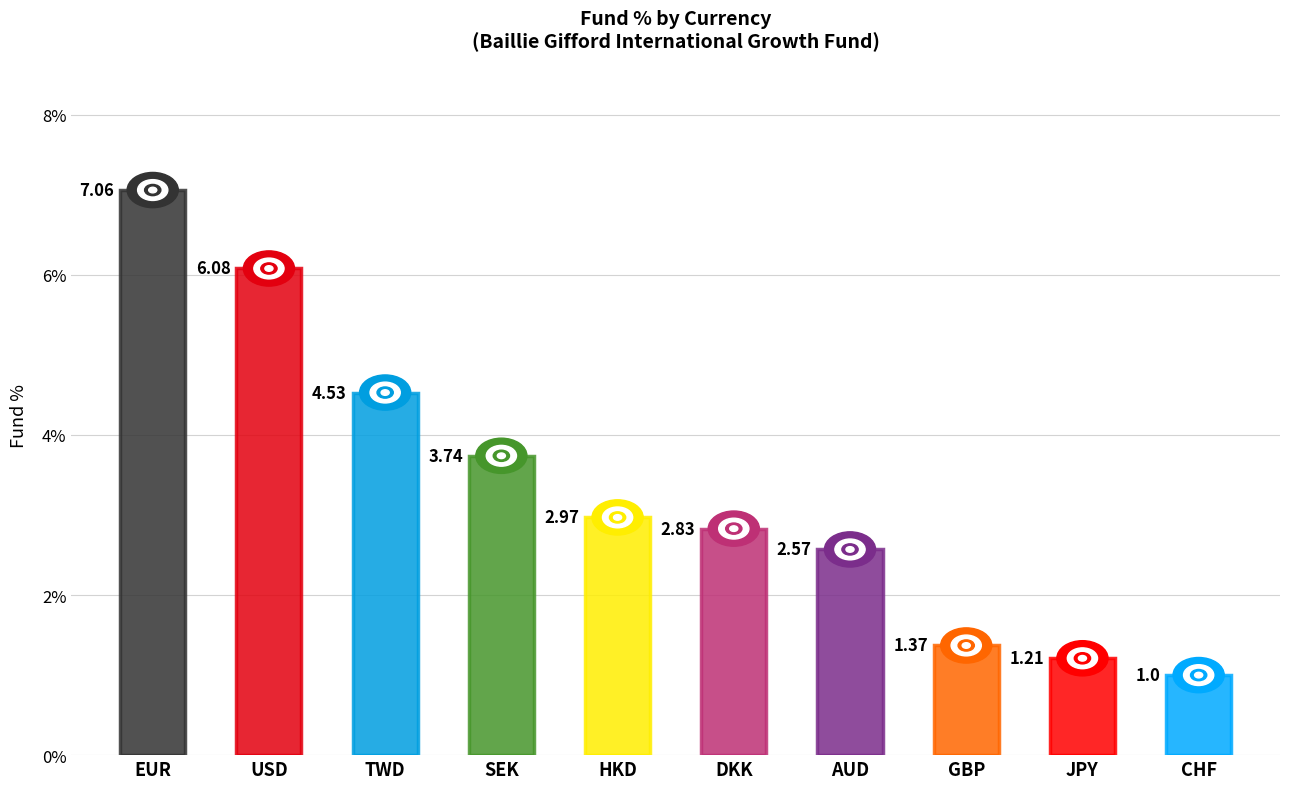

Approximately how many times larger is the value at DKK compared to AUD?

1.1